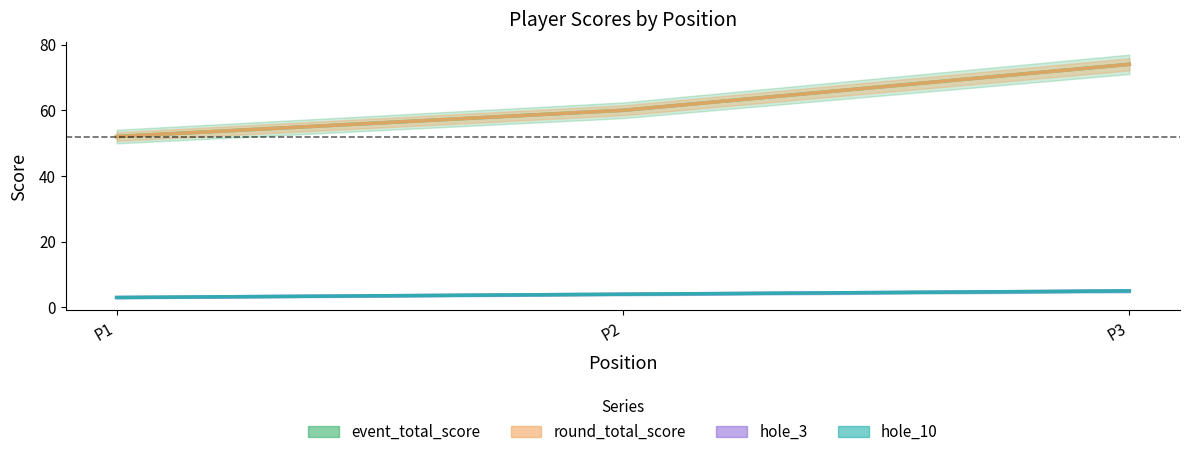

What is the difference between the second highest and minimum values in the round_total_score series?

8